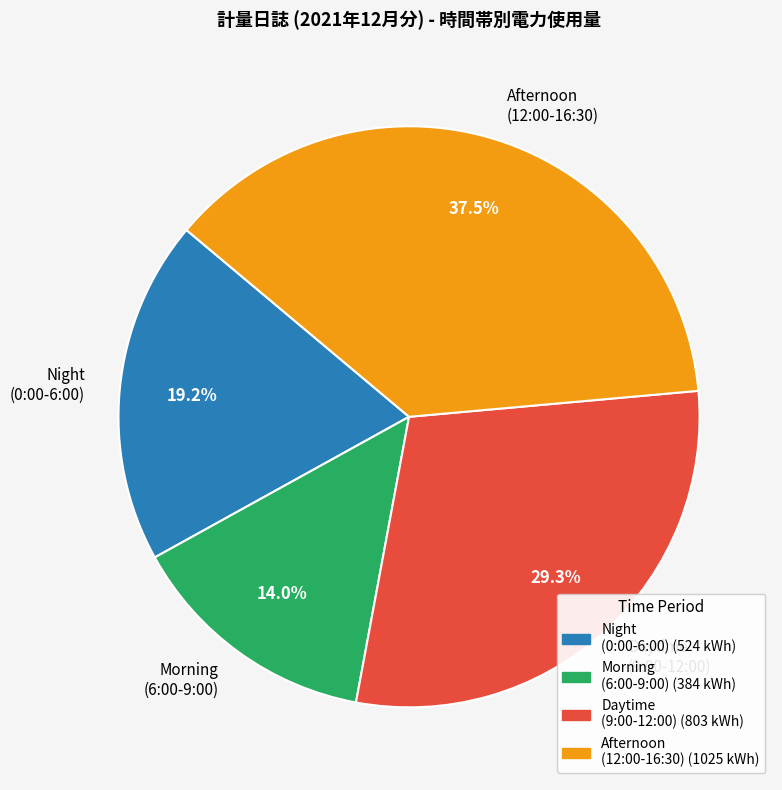

How many segments does this pie chart have?

4